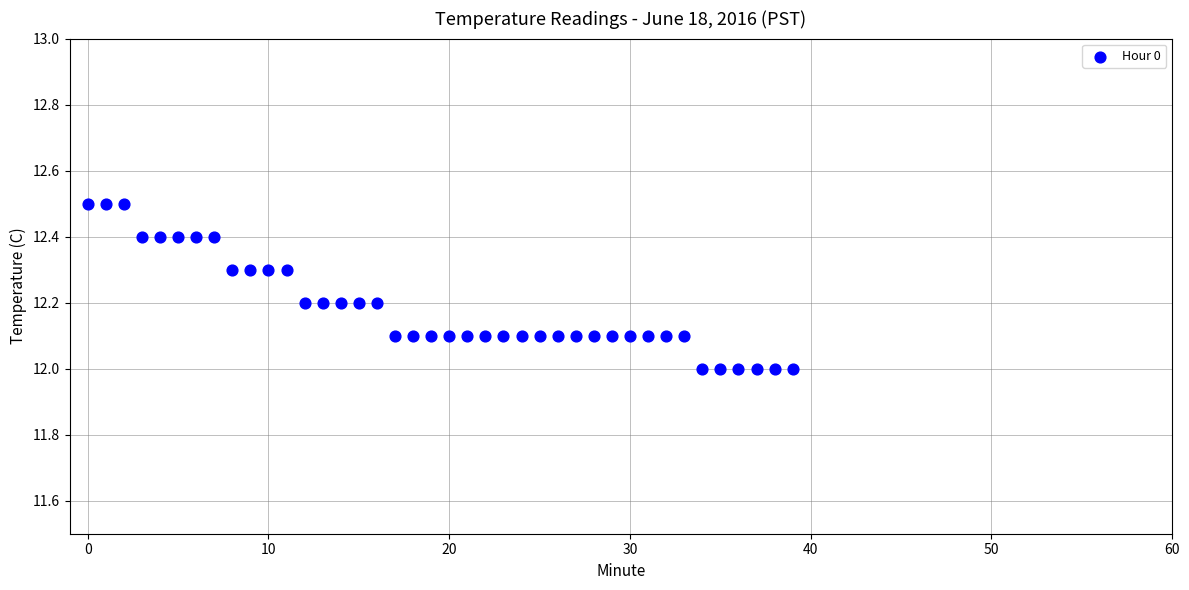

What is the range of Y values (max minus min)?

0.5